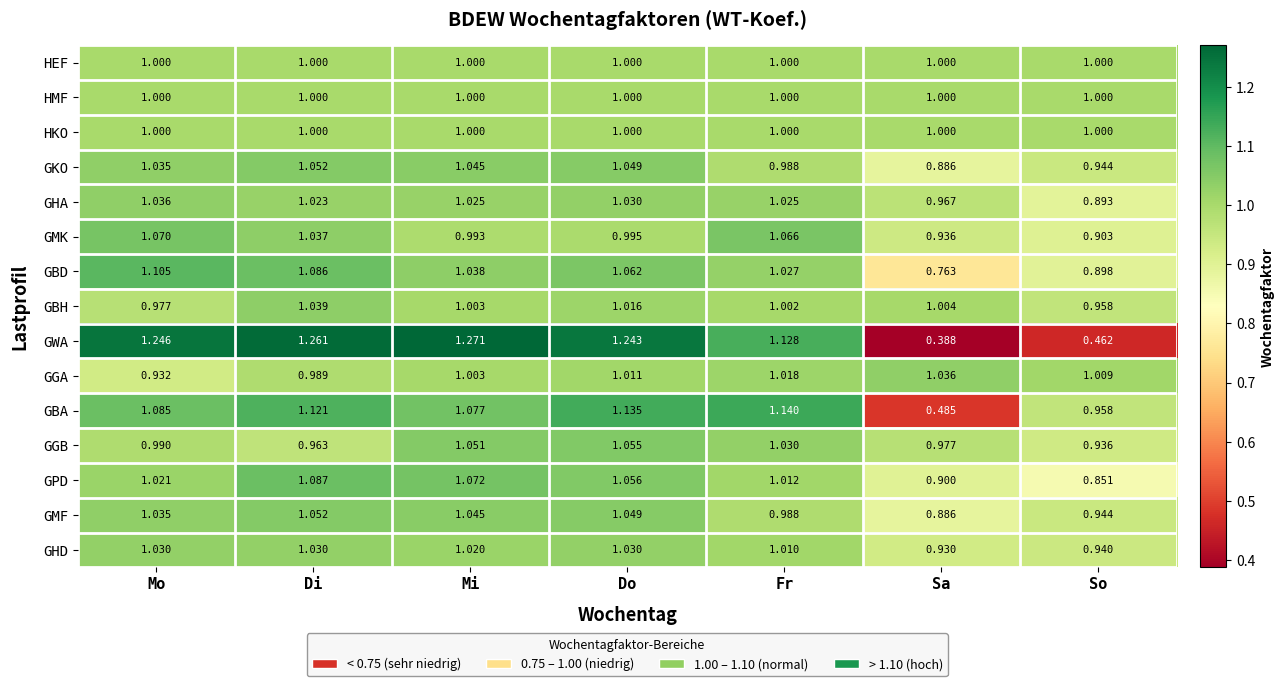

Count the number of categories in the chart.

7